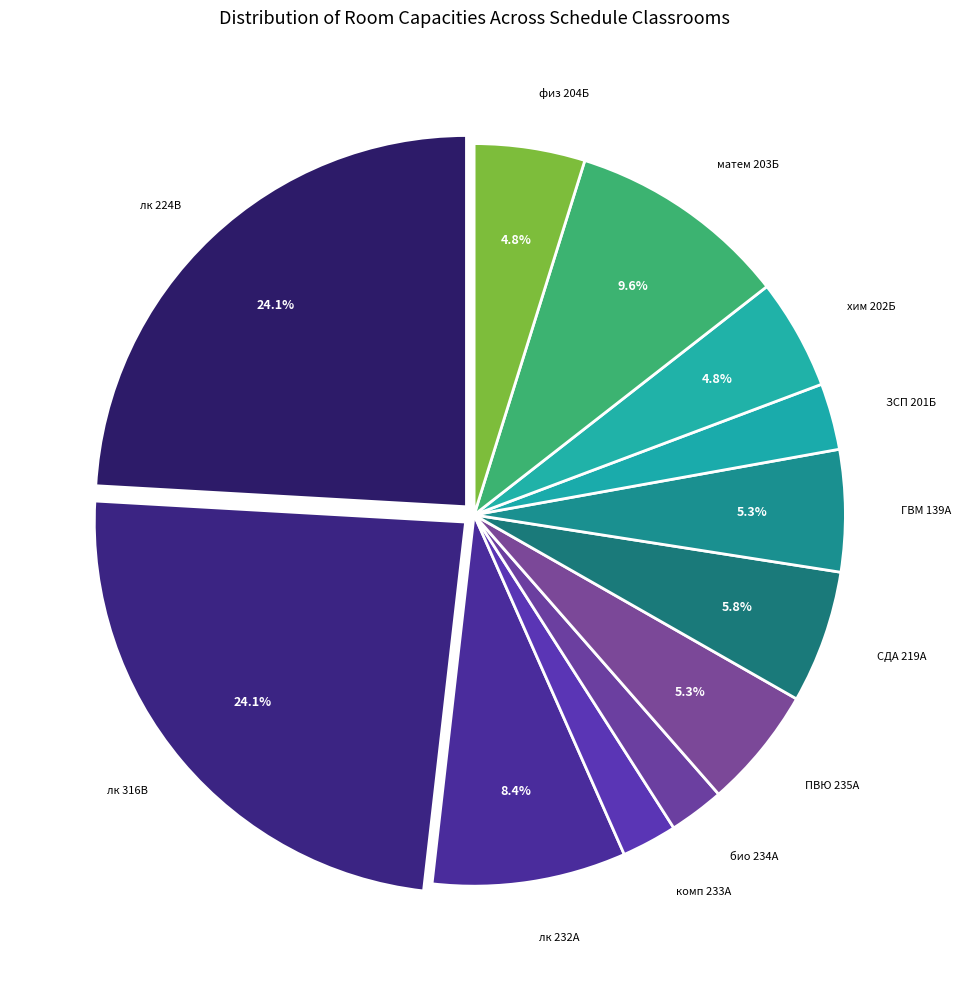

How many segments does this pie chart have?

12